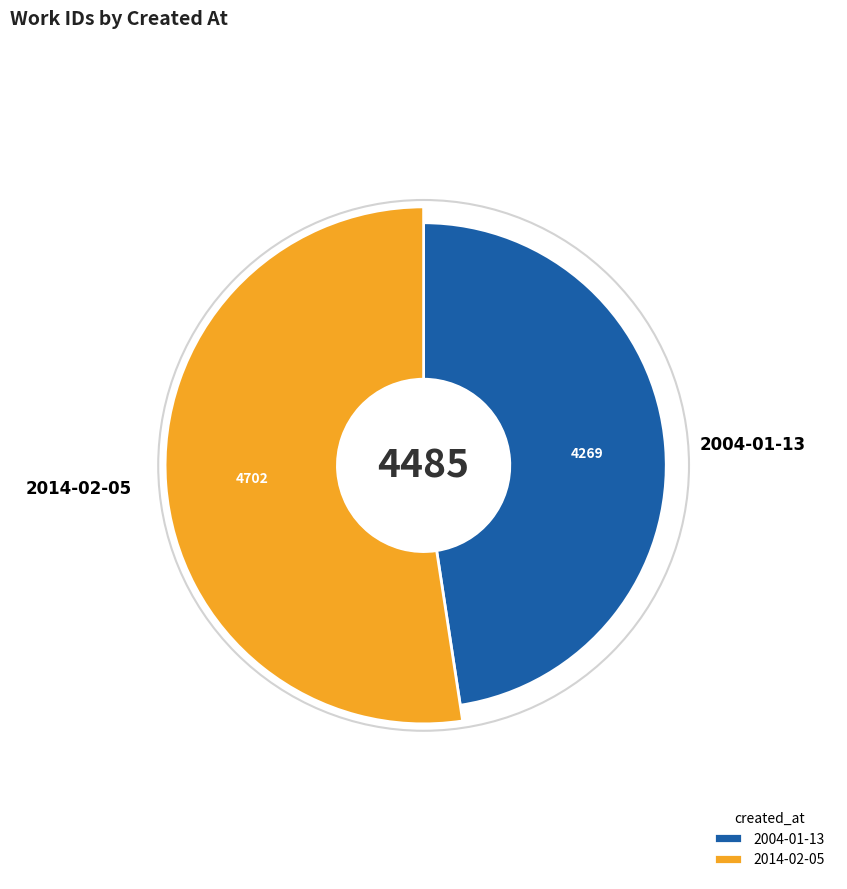

Rank the categories by value from highest to lowest.

2014-02-05, 2004-01-13